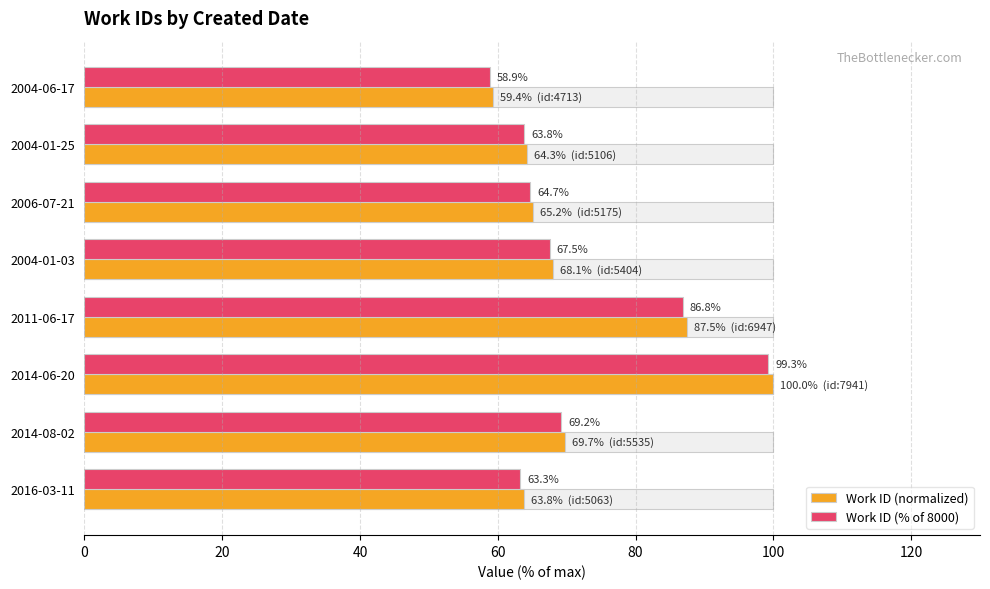

What is the value of the Work ID (normalized) bar at the 3rd from the left?

65.2